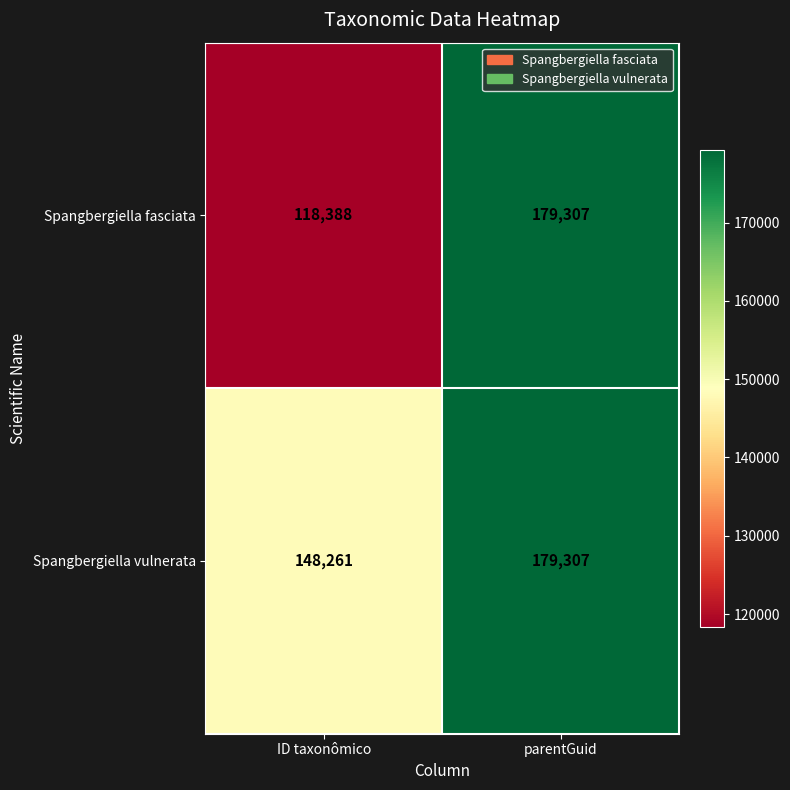

Which label corresponds to the largest value in the chart?

parentGuid